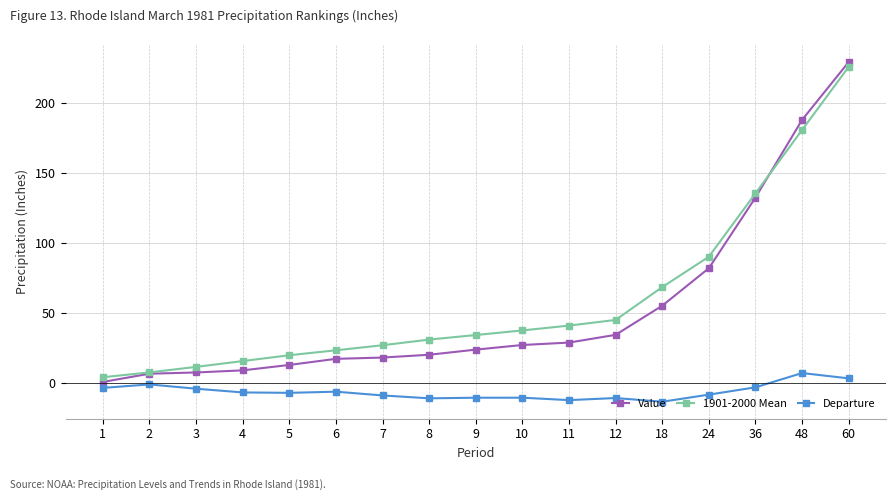

True or false: Value and 1901-2000 Mean intersect in this chart.

True